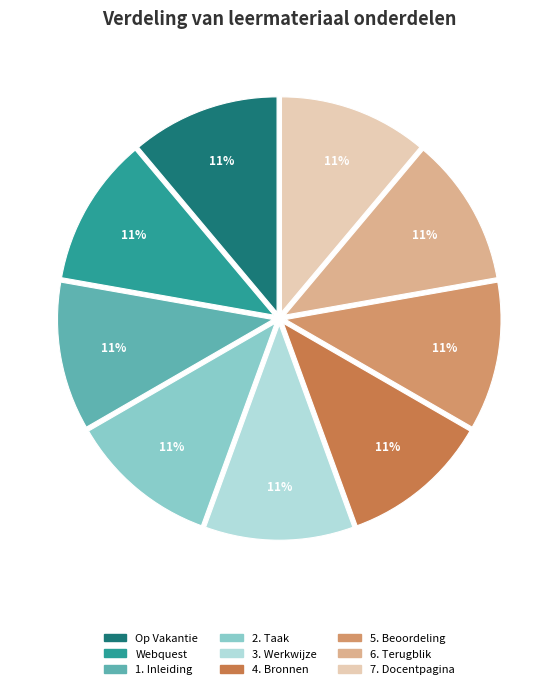

Is there a majority slice in this chart?

No